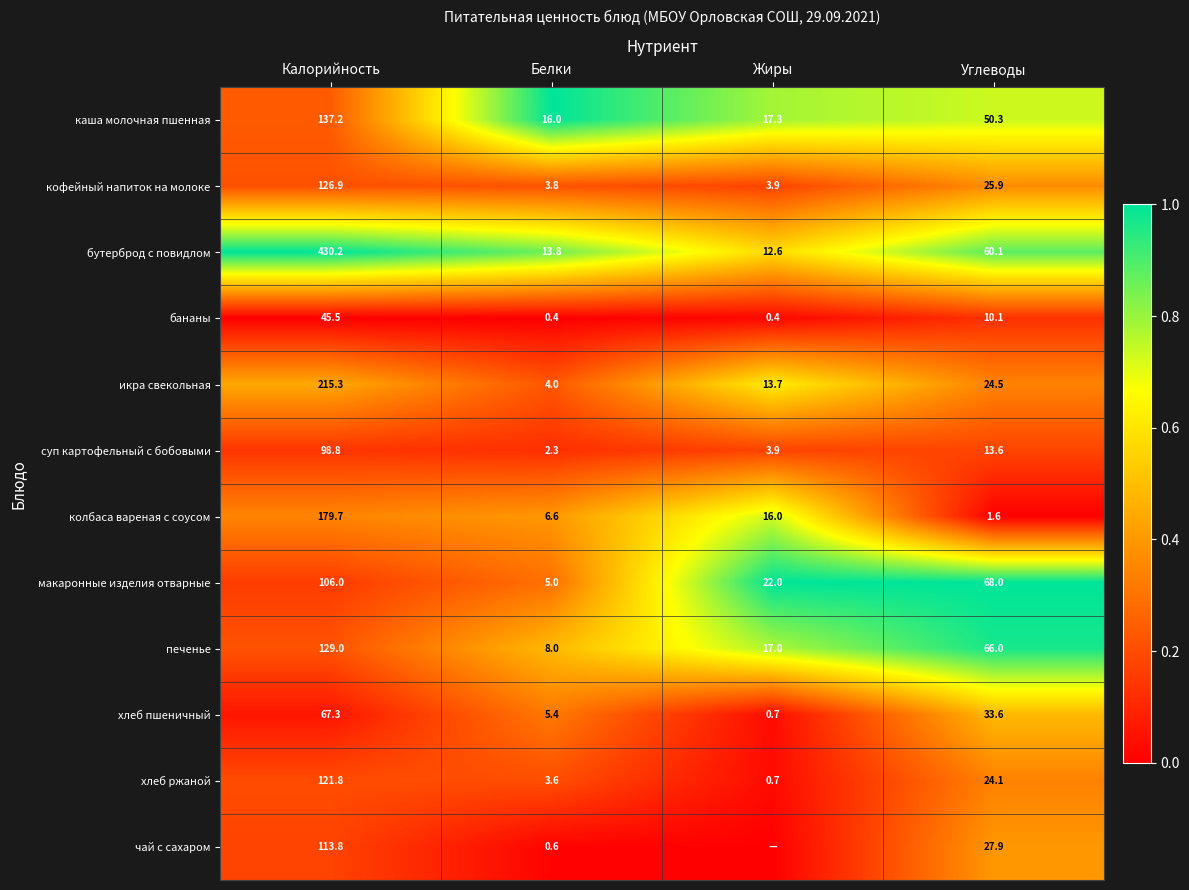

Where does the бутерброд с повидлом series first go above 60?

Калорийность